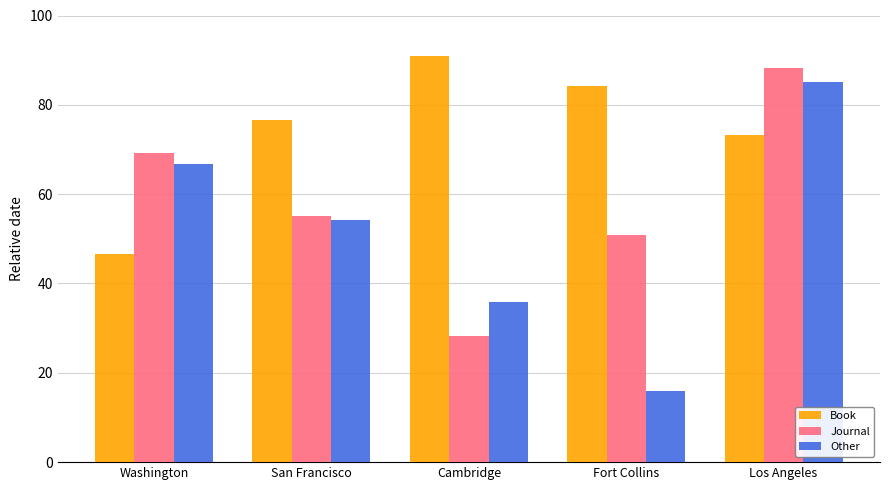

How many categories are shown in the chart?

5